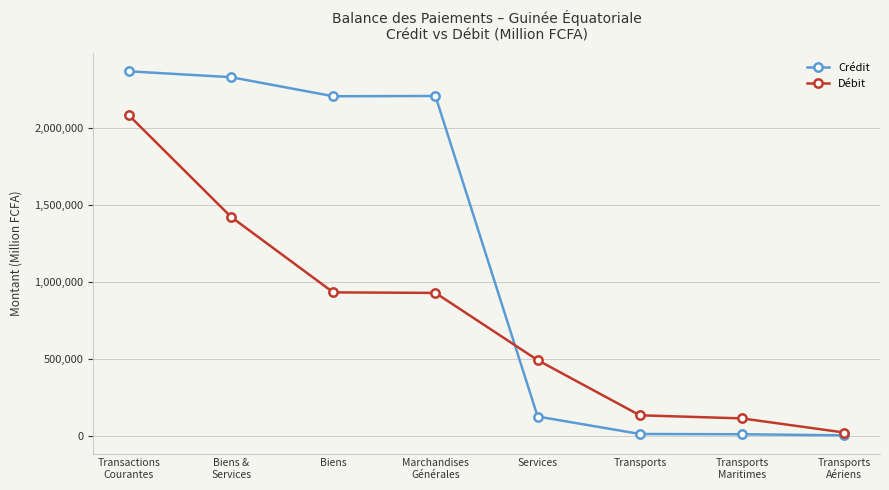

True or false: Crédit has a value of 123806 at Services.

True